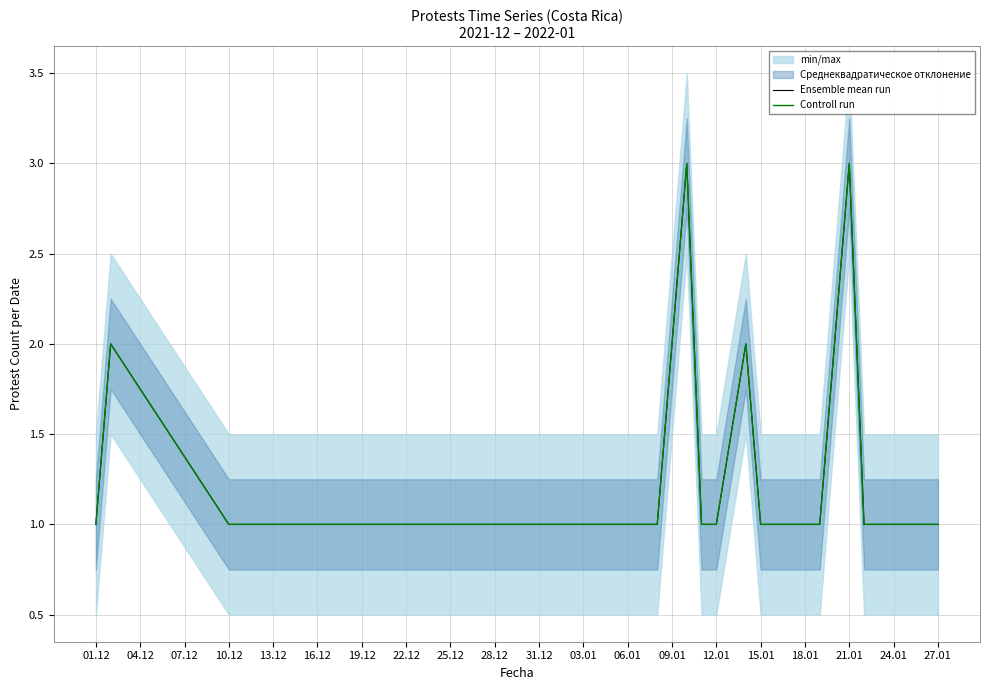

Which series changed the most between 01.12 and 15.01?

Ensemble mean run